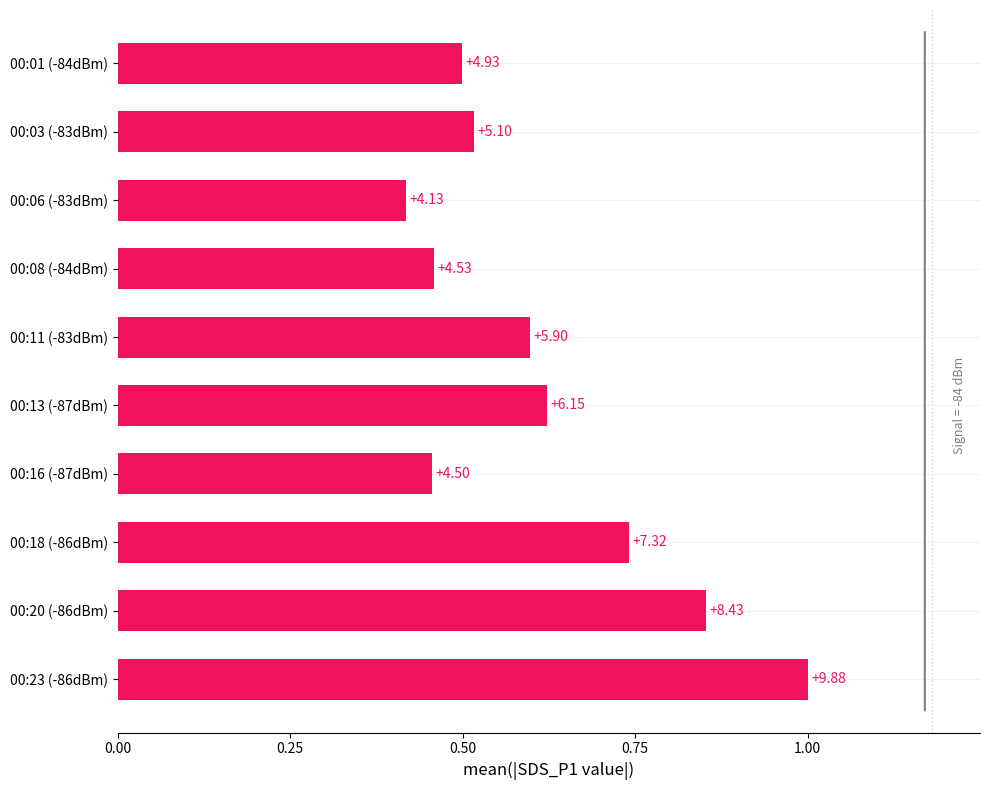

Are the bars horizontal?

Yes